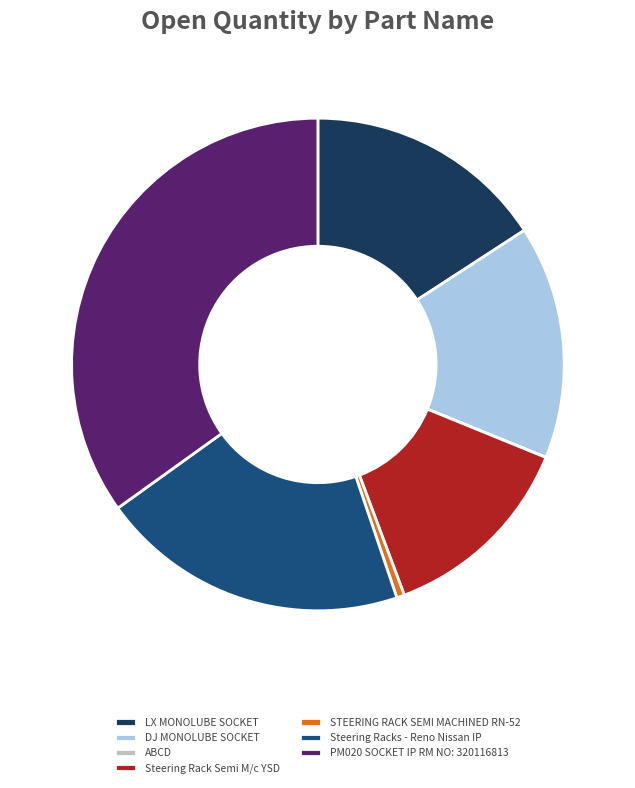

Does any single category account for the majority?

No